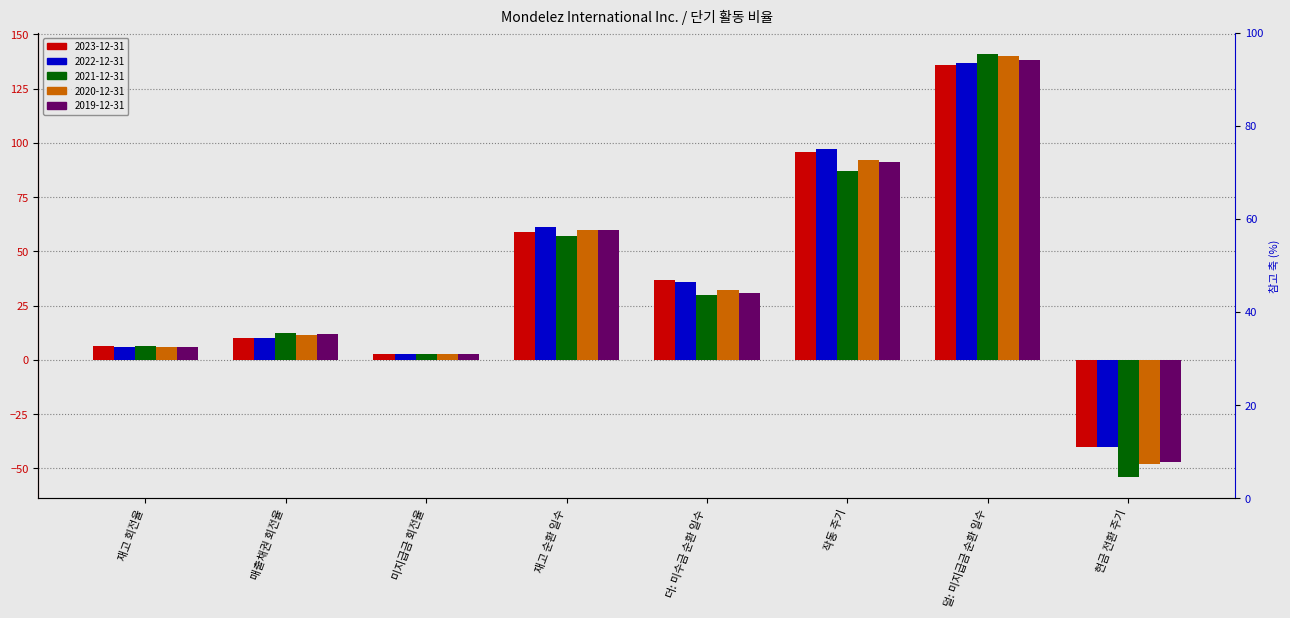

Is it true that 2021-12-31 equals 18.2 at 더: 미수금 순환 일수?

False